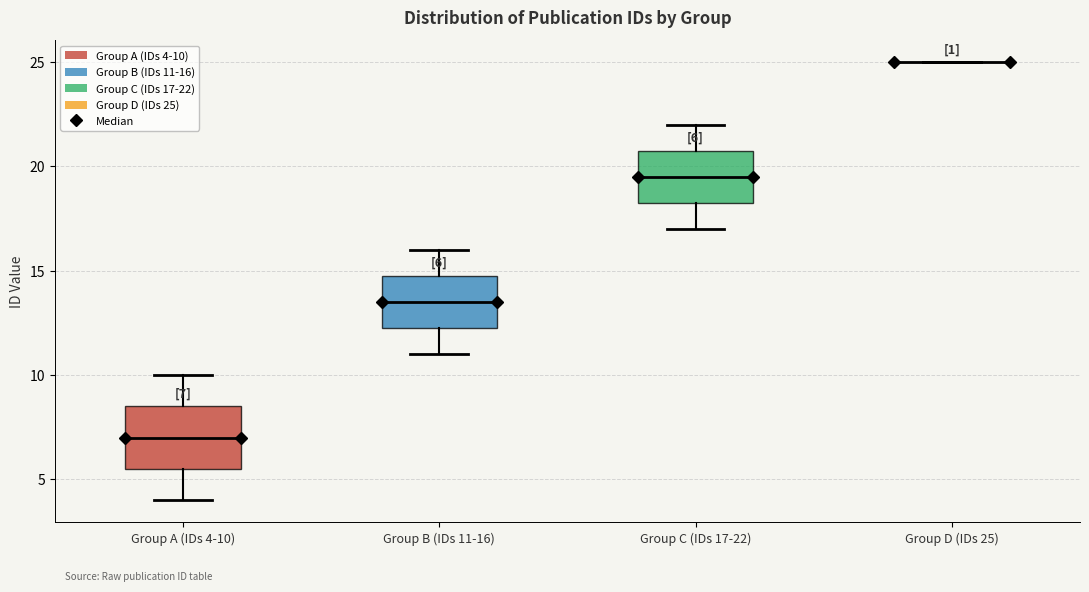

Comparing the boxes themselves (not the whiskers), which one is the tallest?

Group A (IDs 4-10)